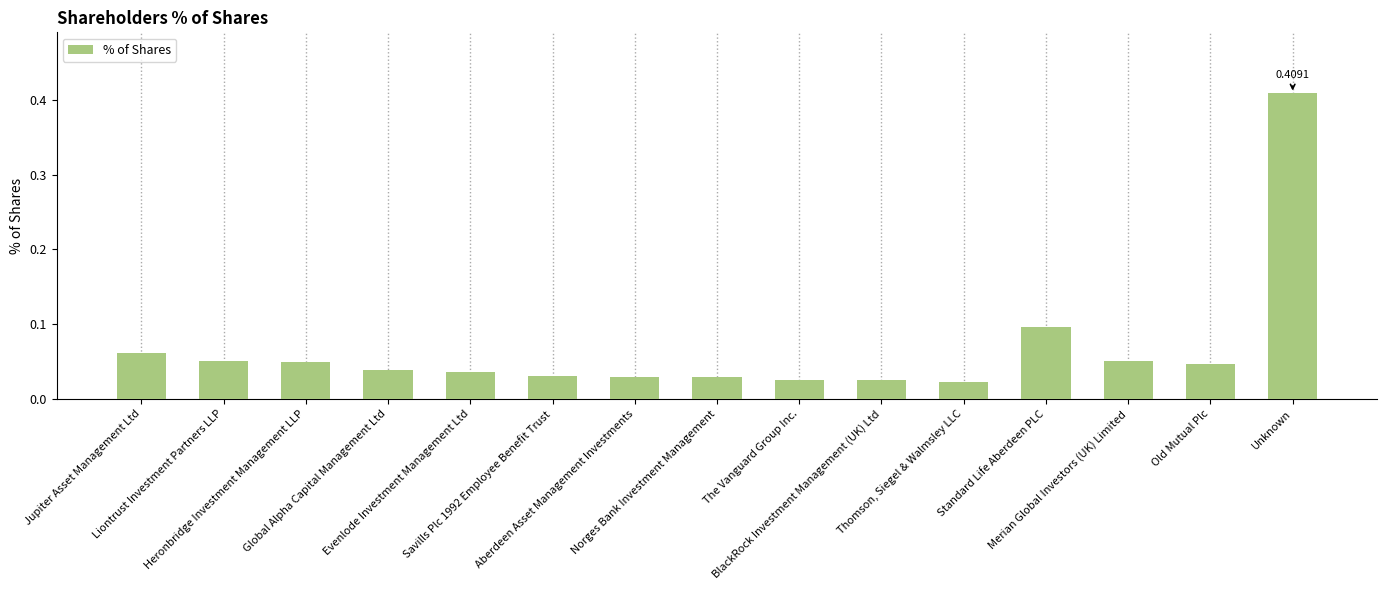

List the labels in order of value, largest first.

Unknown, Standard Life Aberdeen PLC, Jupiter Asset Management Ltd, Liontrust Investment Partners LLP, Merian Global Investors (UK) Limited, Heronbridge Investment Management LLP, Old Mutual Plc, Global Alpha Capital Management Ltd, Evenlode Investment Management Ltd, Savills Plc 1992 Employee Benefit Trust, Aberdeen Asset Management Investments, Norges Bank Investment Management, The Vanguard Group Inc., BlackRock Investment Management (UK) Ltd, Thomson, Siegel & Walmsley LLC